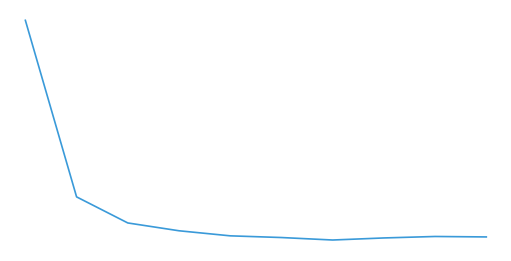

Is this an area chart (filled region under the line)?

No